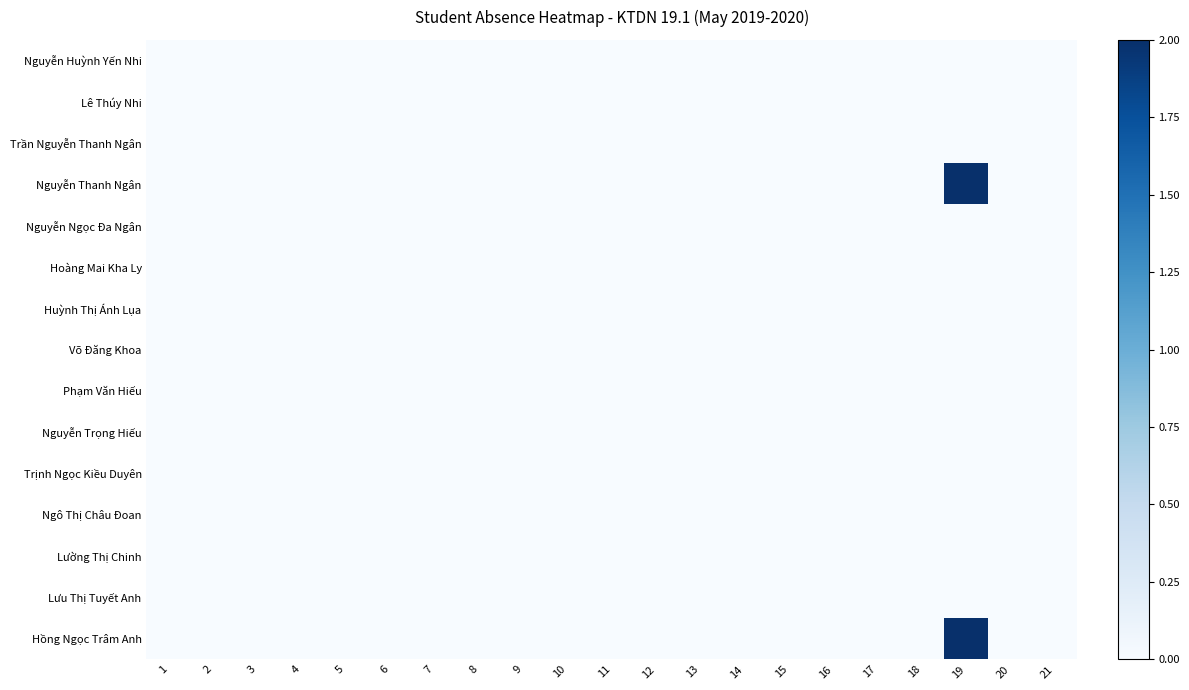

Reading left to right, transcribe all the data shown in this chart.

Hồng Ngọc Trâm Anh: 1=0	2=0	3=0	4=0	5=0	6=0	7=0	8=0	9=0	10=0	11=0	12=0	13=0	14=0	15=0	16=0	17=0	18=0	19=2	20=0	21=0
Lưu Thị Tuyết Anh: 1=0	2=0	3=0	4=0	5=0	6=0	7=0	8=0	9=0	10=0	11=0	12=0	13=0	14=0	15=0	16=0	17=0	18=0	19=0	20=0	21=0
Lường Thị Chinh: 1=0	2=0	3=0	4=0	5=0	6=0	7=0	8=0	9=0	10=0	11=0	12=0	13=0	14=0	15=0	16=0	17=0	18=0	19=0	20=0	21=0
Ngô Thị Châu Đoan: 1=0	2=0	3=0	4=0	5=0	6=0	7=0	8=0	9=0	10=0	11=0	12=0	13=0	14=0	15=0	16=0	17=0	18=0	19=0	20=0	21=0
Trịnh Ngọc Kiều Duyên: 1=0	2=0	3=0	4=0	5=0	6=0	7=0	8=0	9=0	10=0	11=0	12=0	13=0	14=0	15=0	16=0	17=0	18=0	19=0	20=0	21=0
Nguyễn Trọng Hiếu: 1=0	2=0	3=0	4=0	5=0	6=0	7=0	8=0	9=0	10=0	11=0	12=0	13=0	14=0	15=0	16=0	17=0	18=0	19=0	20=0	21=0
Phạm Văn Hiếu: 1=0	2=0	3=0	4=0	5=0	6=0	7=0	8=0	9=0	10=0	11=0	12=0	13=0	14=0	15=0	16=0	17=0	18=0	19=0	20=0	21=0
Võ Đăng Khoa: 1=0	2=0	3=0	4=0	5=0	6=0	7=0	8=0	9=0	10=0	11=0	12=0	13=0	14=0	15=0	16=0	17=0	18=0	19=0	20=0	21=0
Huỳnh Thị Ánh Lụa: 1=0	2=0	3=0	4=0	5=0	6=0	7=0	8=0	9=0	10=0	11=0	12=0	13=0	14=0	15=0	16=0	17=0	18=0	19=0	20=0	21=0
Hoàng Mai Kha Ly: 1=0	2=0	3=0	4=0	5=0	6=0	7=0	8=0	9=0	10=0	11=0	12=0	13=0	14=0	15=0	16=0	17=0	18=0	19=0	20=0	21=0
Nguyễn Ngọc Đa Ngân: 1=0	2=0	3=0	4=0	5=0	6=0	7=0	8=0	9=0	10=0	11=0	12=0	13=0	14=0	15=0	16=0	17=0	18=0	19=0	20=0	21=0
Nguyễn Thanh Ngân: 1=0	2=0	3=0	4=0	5=0	6=0	7=0	8=0	9=0	10=0	11=0	12=0	13=0	14=0	15=0	16=0	17=0	18=0	19=2	20=0	21=0
Trần Nguyễn Thanh Ngân: 1=0	2=0	3=0	4=0	5=0	6=0	7=0	8=0	9=0	10=0	11=0	12=0	13=0	14=0	15=0	16=0	17=0	18=0	19=0	20=0	21=0
Lê Thúy Nhi: 1=0	2=0	3=0	4=0	5=0	6=0	7=0	8=0	9=0	10=0	11=0	12=0	13=0	14=0	15=0	16=0	17=0	18=0	19=0	20=0	21=0
Nguyễn Huỳnh Yến Nhi: 1=0	2=0	3=0	4=0	5=0	6=0	7=0	8=0	9=0	10=0	11=0	12=0	13=0	14=0	15=0	16=0	17=0	18=0	19=0	20=0	21=0